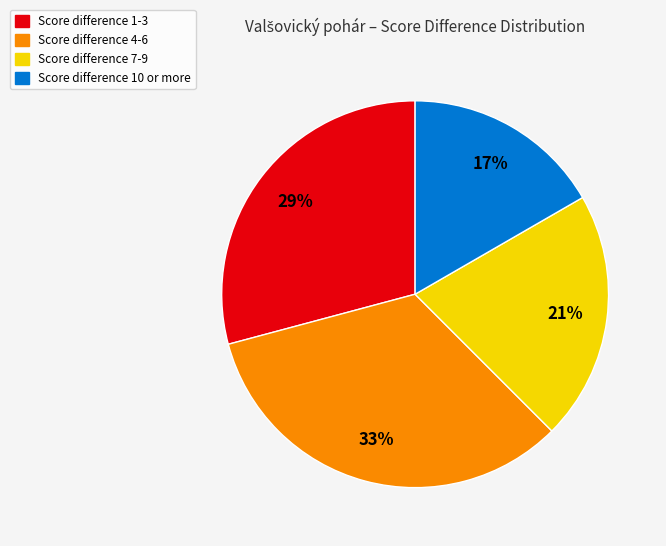

Between Score difference 4-6 and Score difference 7-9, which is larger?

Score difference 4-6